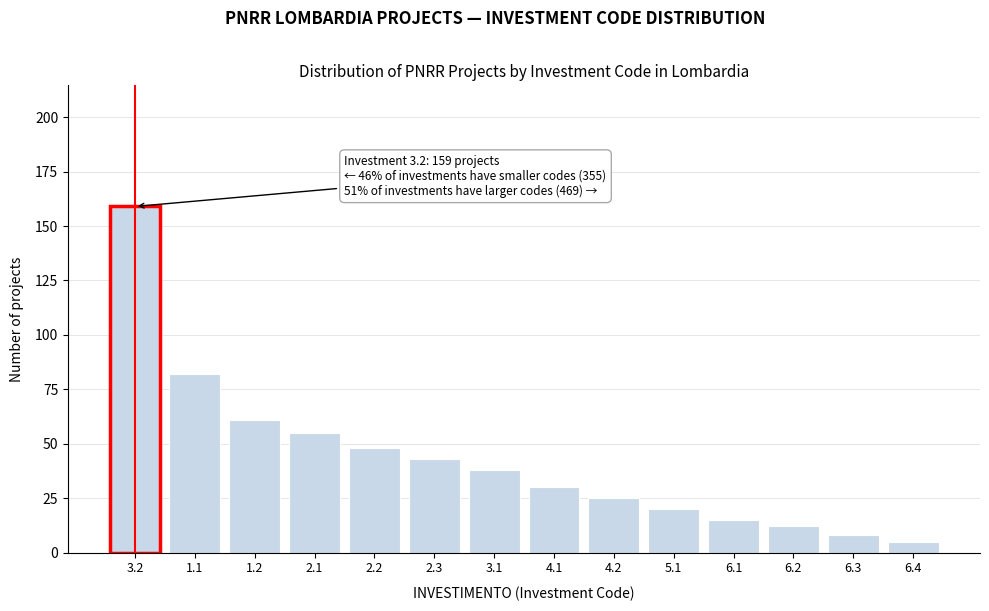

Reading left to right, transcribe all the data shown in this chart.

3.2=159	1.1=82	1.2=61	2.1=55	2.2=48	2.3=43	3.1=38	4.1=30	4.2=25	5.1=20	6.1=15	6.2=12	6.3=8	6.4=5